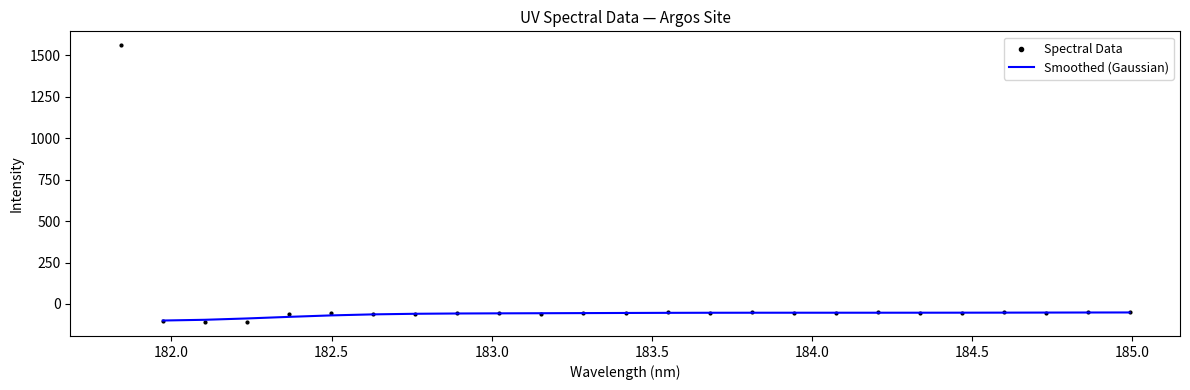

Between 183.15513622 and 182.8925964608, which is larger?

182.8925964608